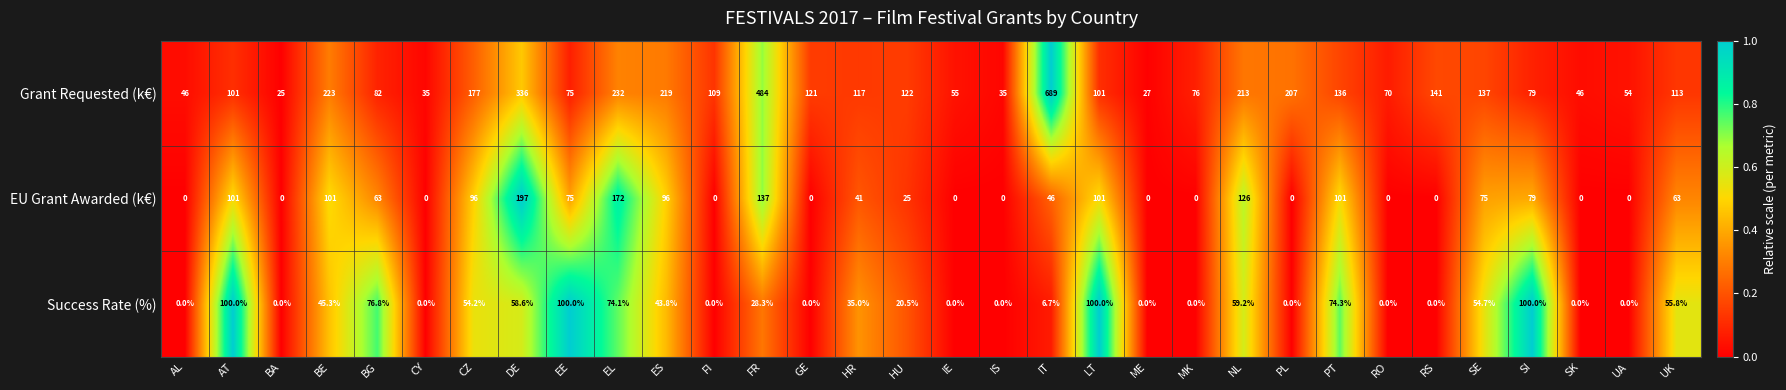

The value of Success Rate (%) at EE is 100.0. True or false?

True